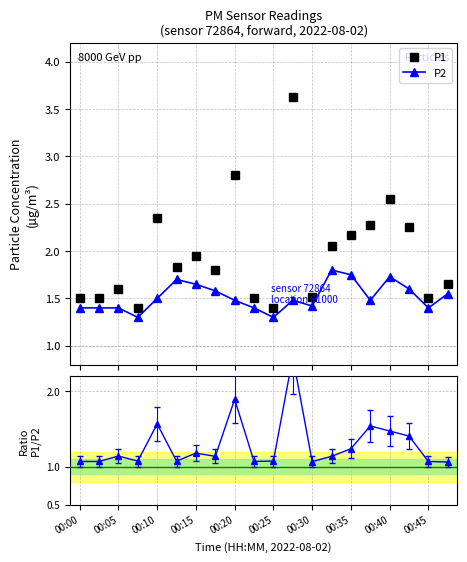

True or false: P2 and P1 intersect in this chart.

False